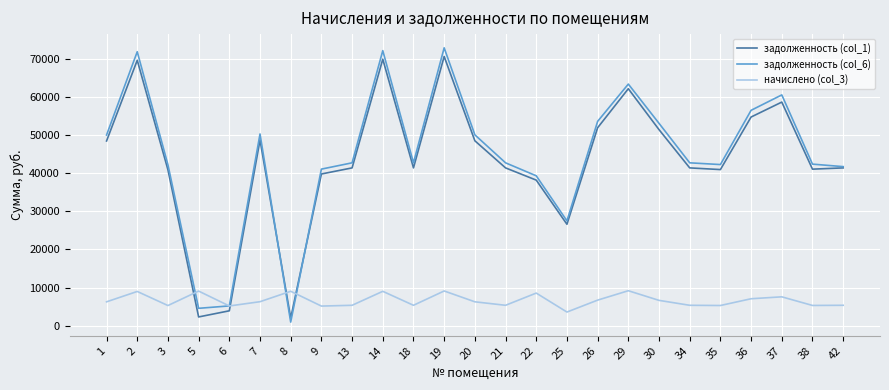

Is the value of задолженность (col_1) at 14 greater than the value of задолженность (col_6) at 37?

Yes